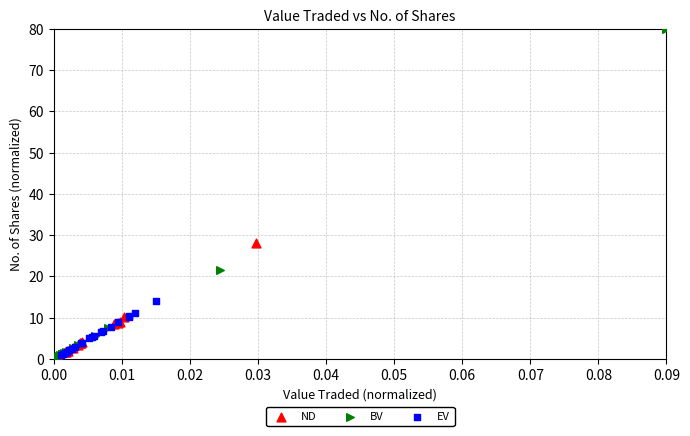

Which series has the widest spread of Y values?

BV